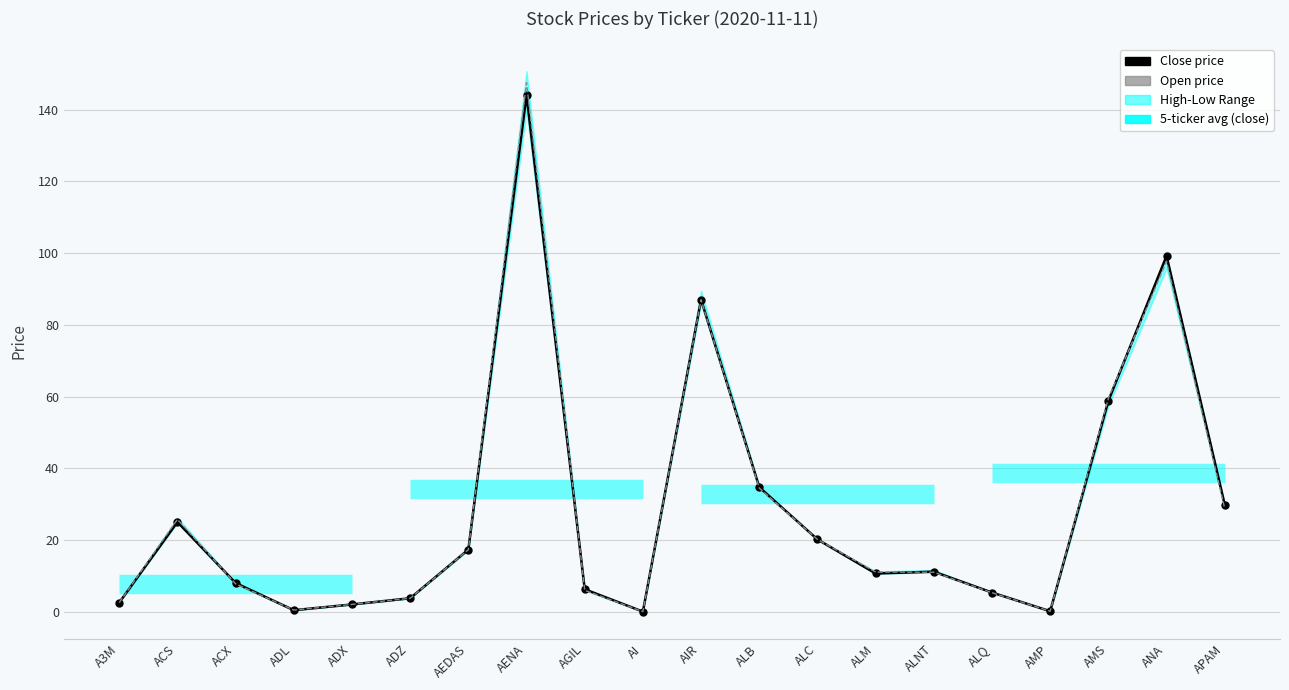

What is the label of the 11th point from the left?

AIR